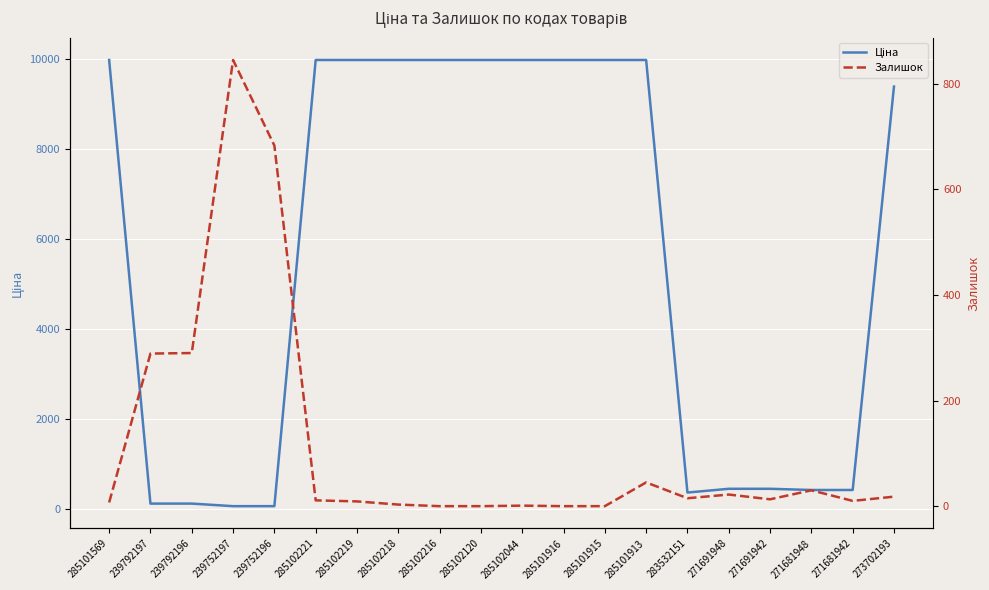

At which category does the chart reach its peak across all series?

285101569